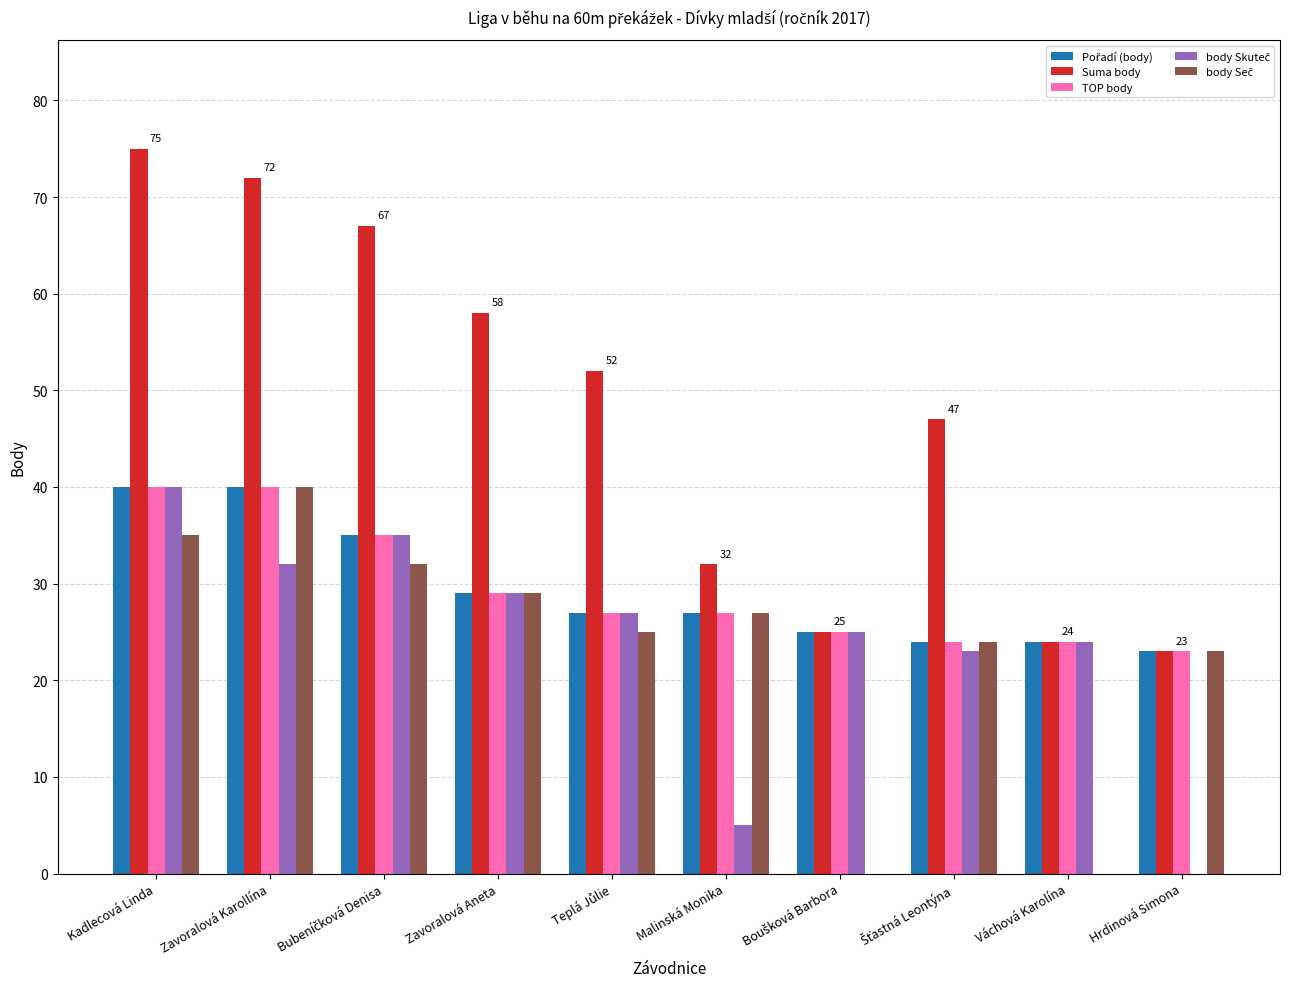

Are the bars horizontal?

No